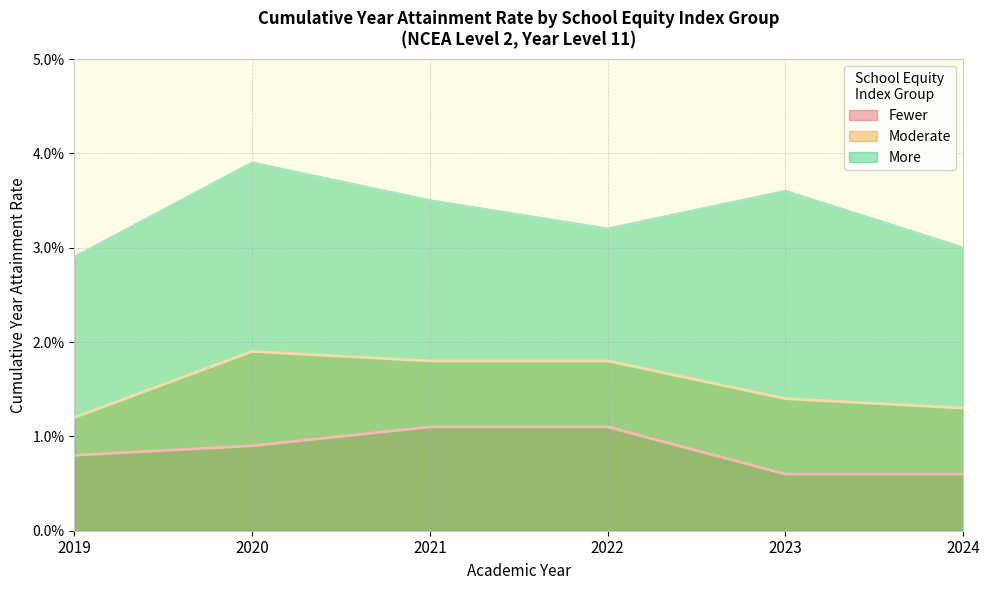

Reading right to left, list all the values displayed in this chart.

Fewer: 2024=0.0	2023=0.0	2022=0.0	2021=0.0	2020=0.0	2019=0.0
Moderate: 2024=0.0	2023=0.0	2022=0.0	2021=0.0	2020=0.0	2019=0.0
More: 2024=0.0	2023=0.0	2022=0.0	2021=0.0	2020=0.0	2019=0.0